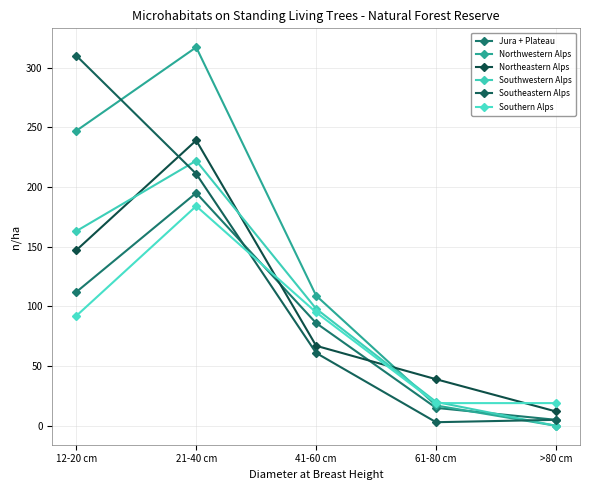

What is the average value of the Southeastern Alps series?

118